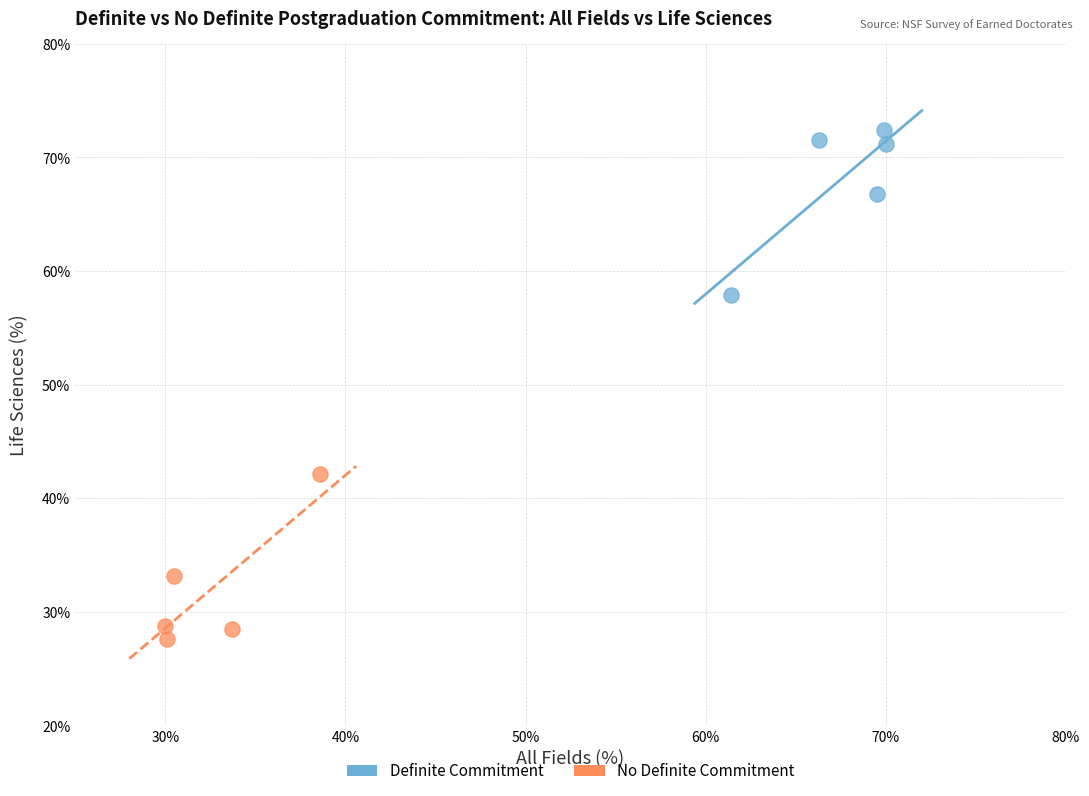

Which series contains the lowest Y value?

No Definite Commitment